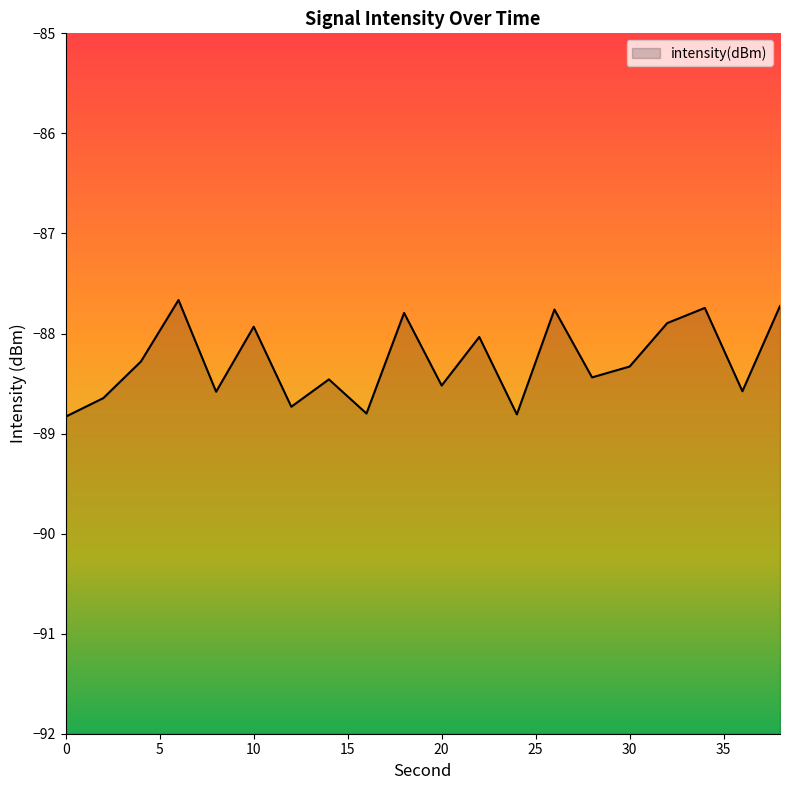

What is the smallest value displayed?

-88.8